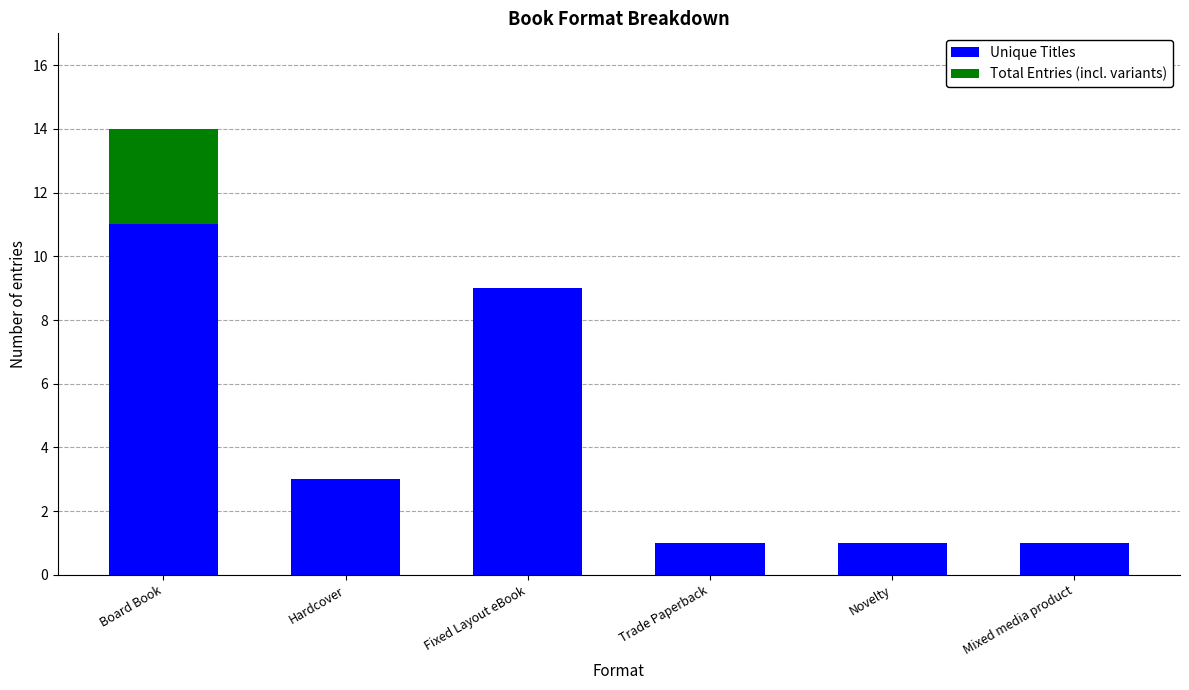

How many categories are shown in the chart?

6